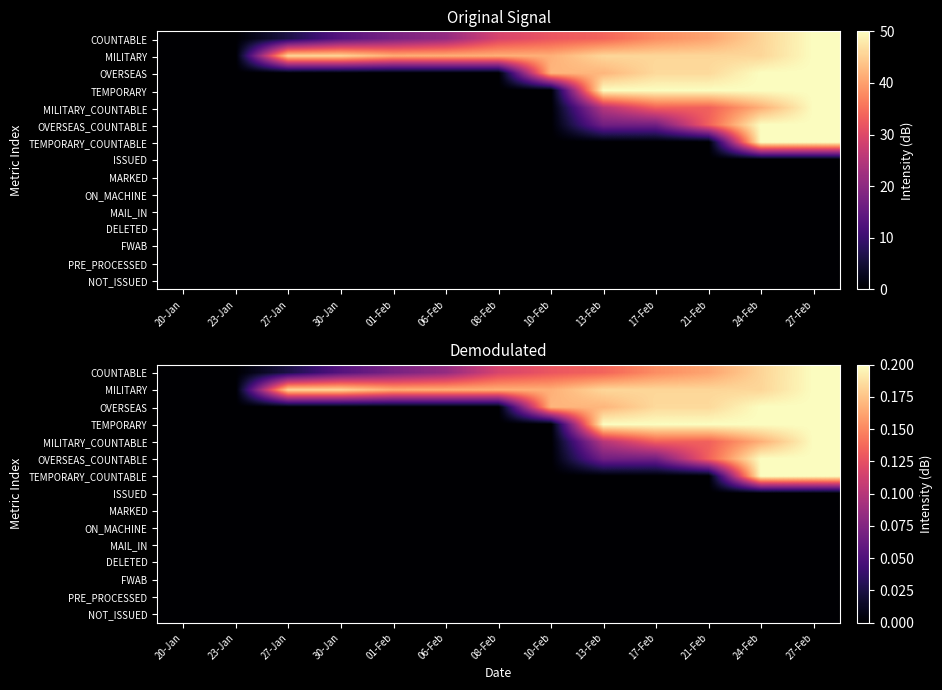

Which label corresponds to the smallest value in the chart?

20-Jan